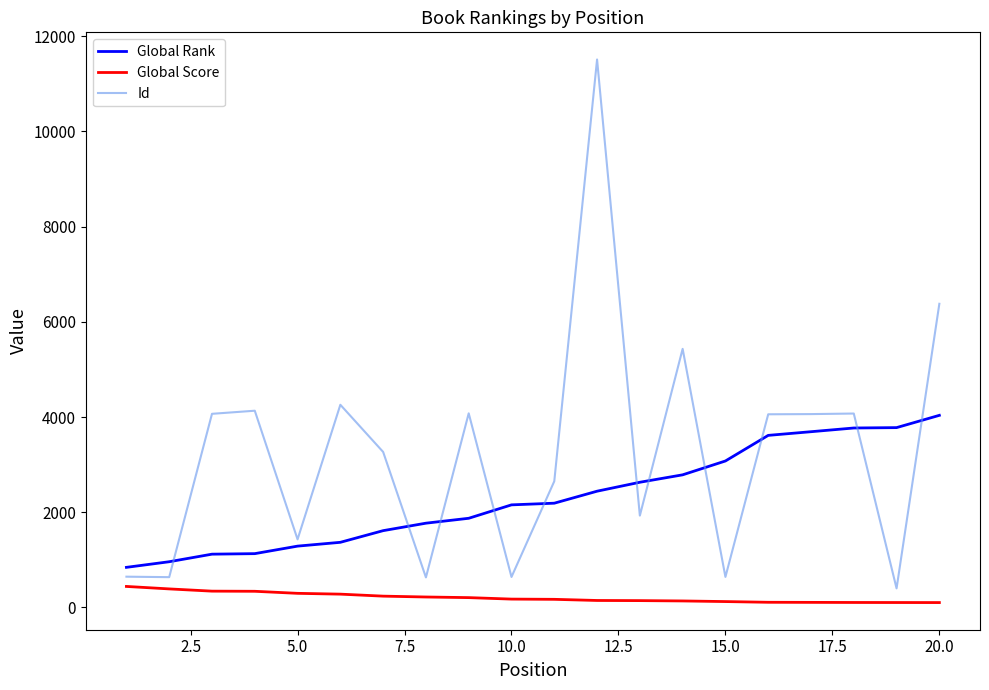

Which series has the widest spread of values?

Id